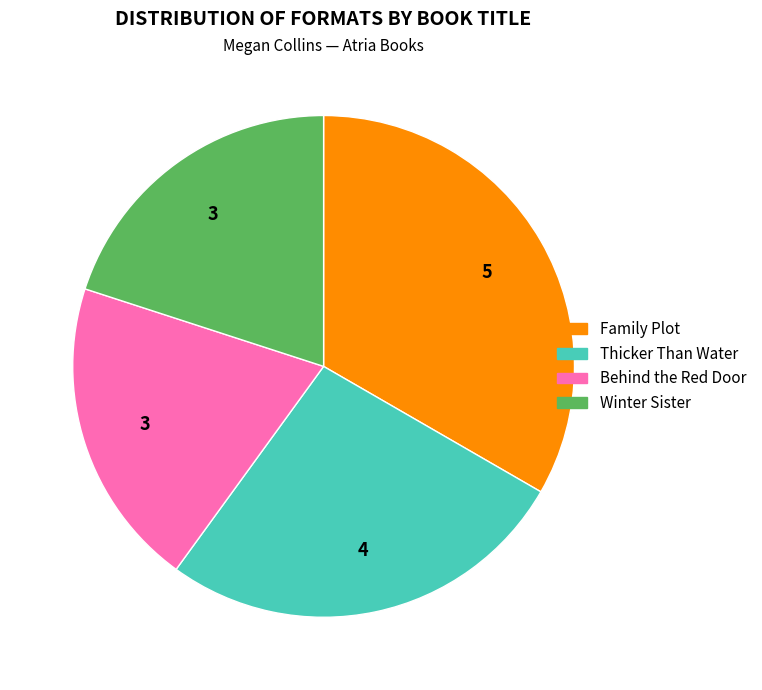

How many slices are in this pie chart?

4